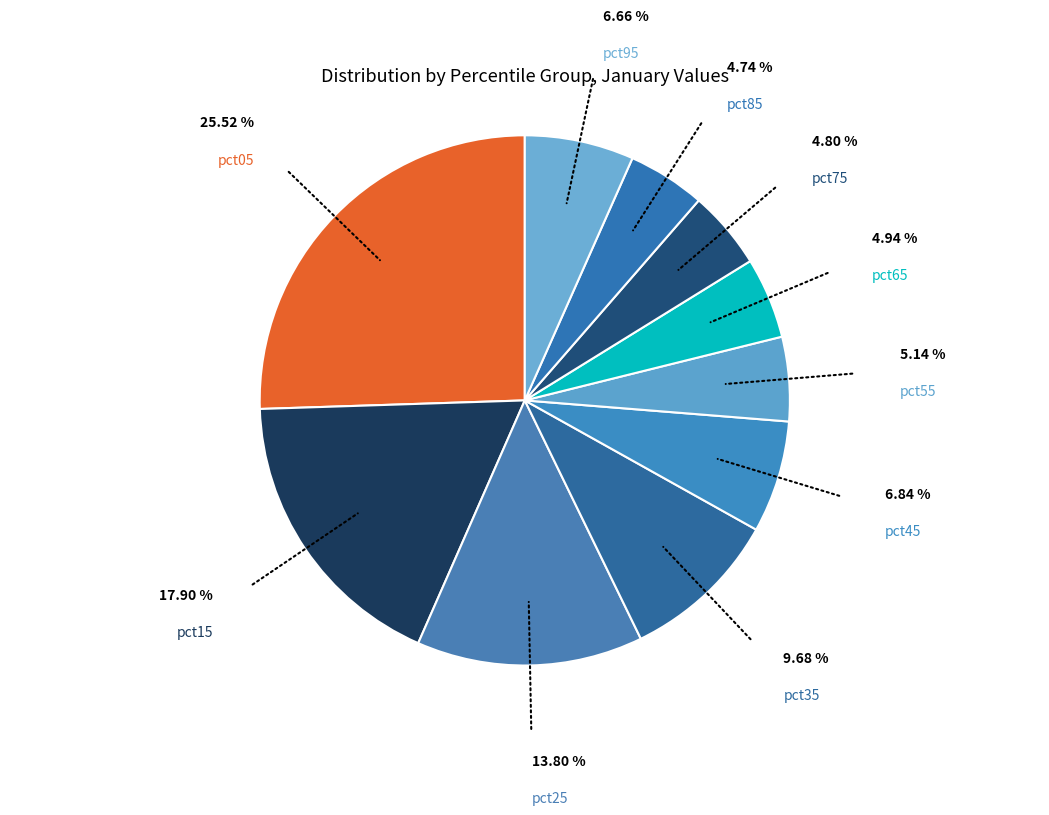

Combined, do pct65 and pct55 account for over 50%?

No